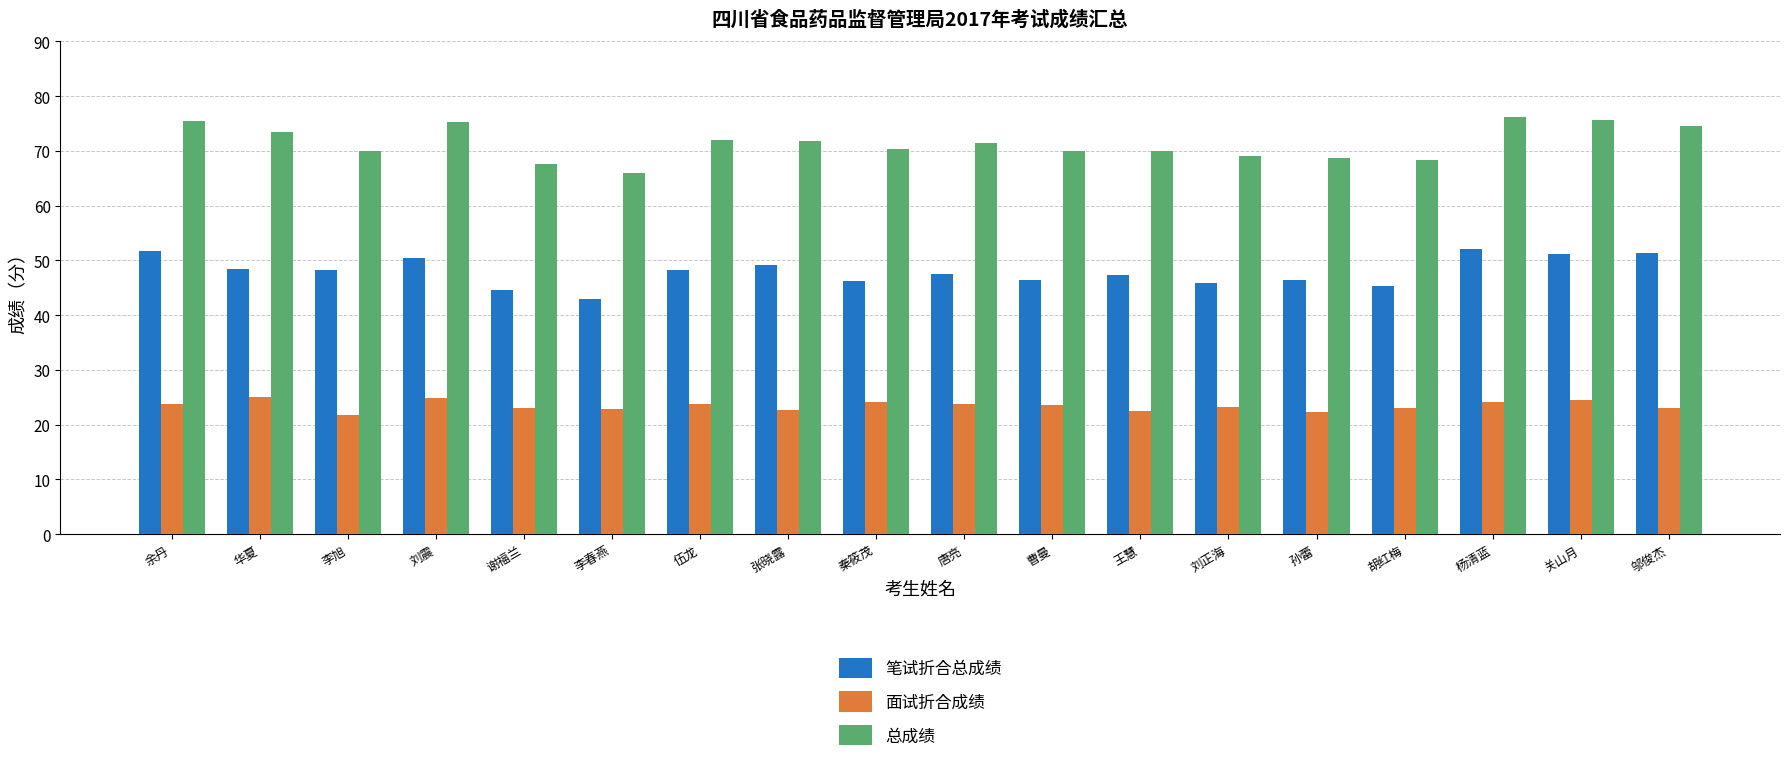

At 曹曼, list the series in order from smallest to largest.

面试折合成绩, 笔试折合总成绩, 总成绩